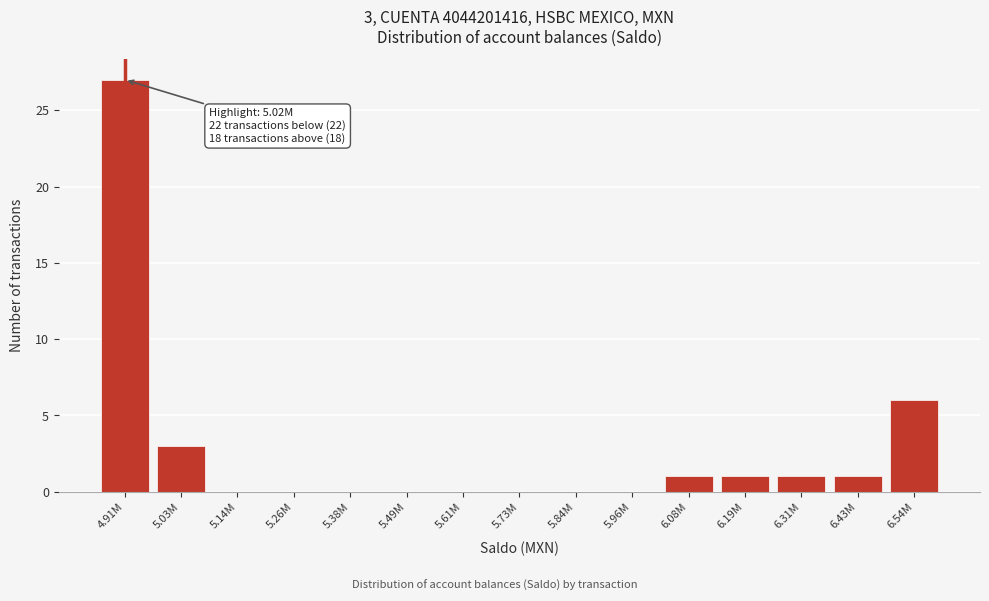

Reading left to right, transcribe all the data shown in this chart.

4.91M=27	5.03M=3	5.14M=0	5.26M=0	5.38M=0	5.49M=0	5.61M=0	5.73M=0	5.84M=0	5.96M=0	6.08M=1	6.19M=1	6.31M=1	6.43M=1	6.54M=6